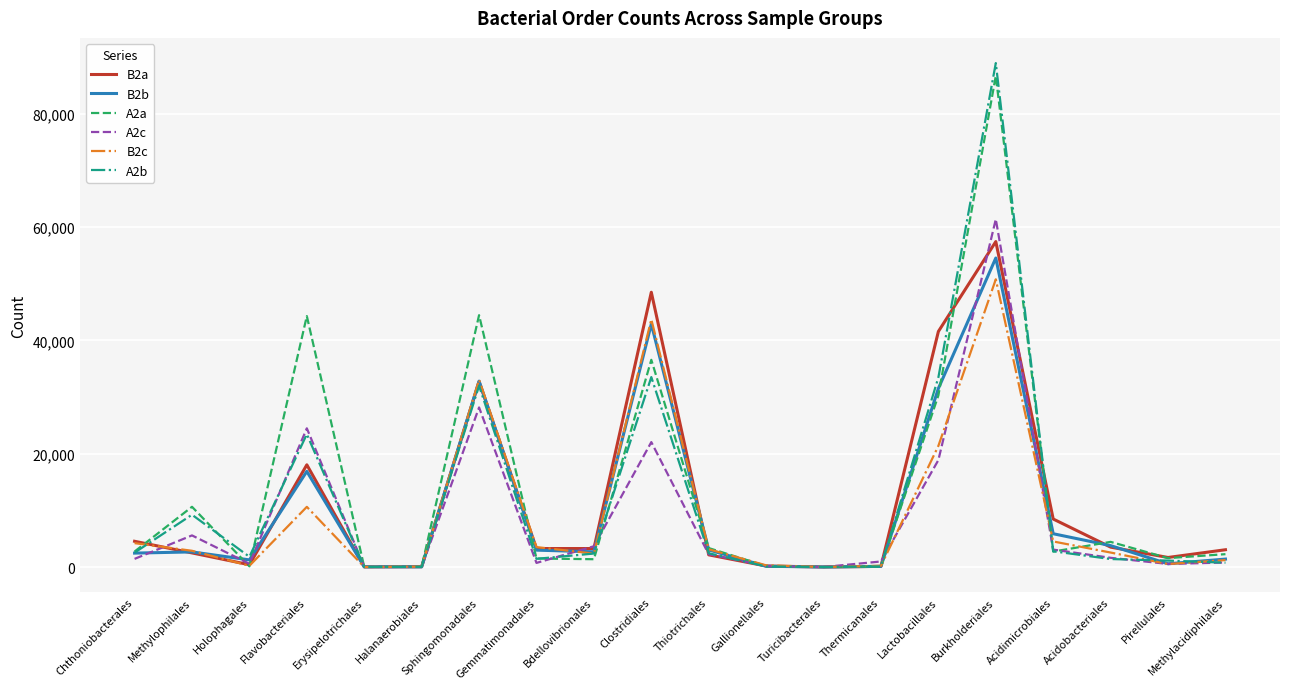

At which category is the sum across all series the highest?

Burkholderiales